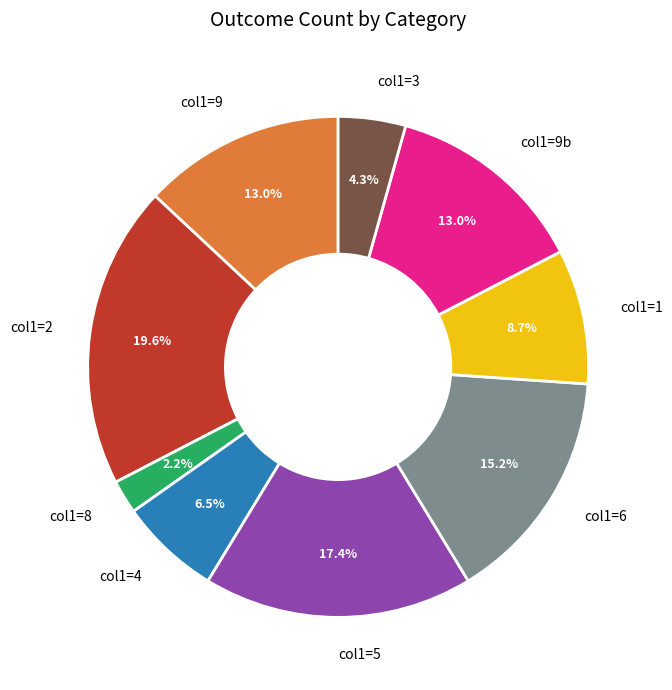

What is the largest slice in the pie chart?

col1=2